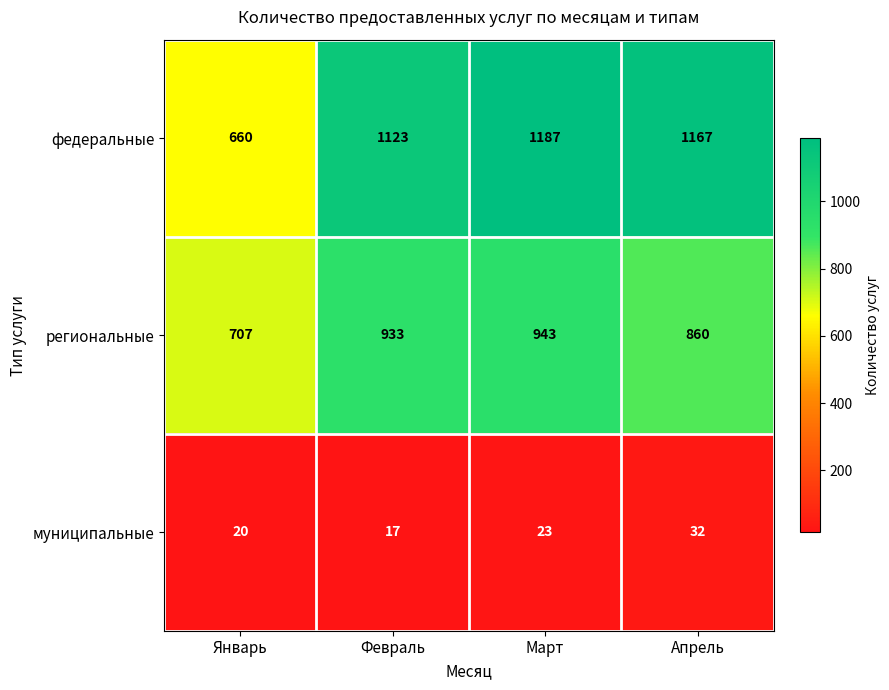

Is it true that федеральные equals 284 at Февраль?

False